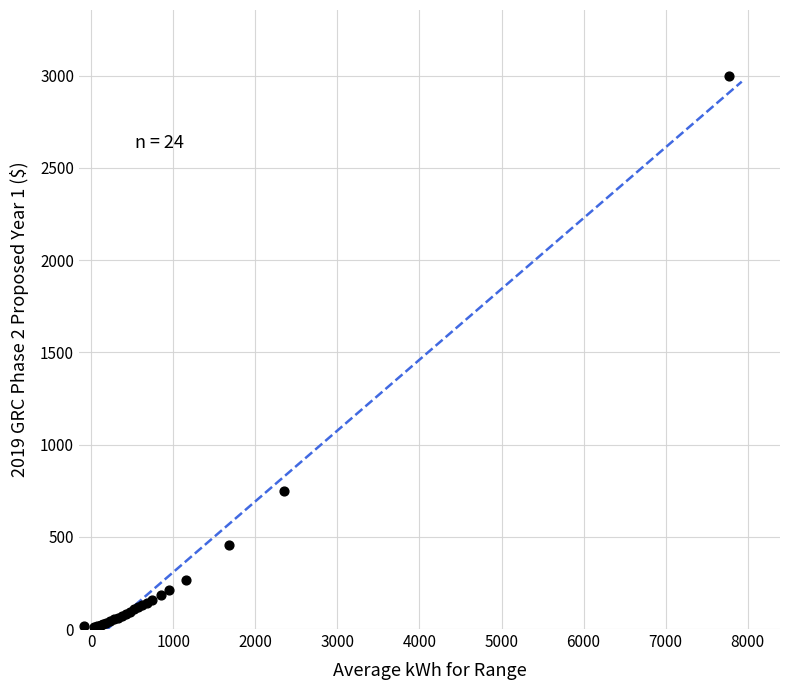

What Y value in the scatter plot is closest to 1505?

750.9